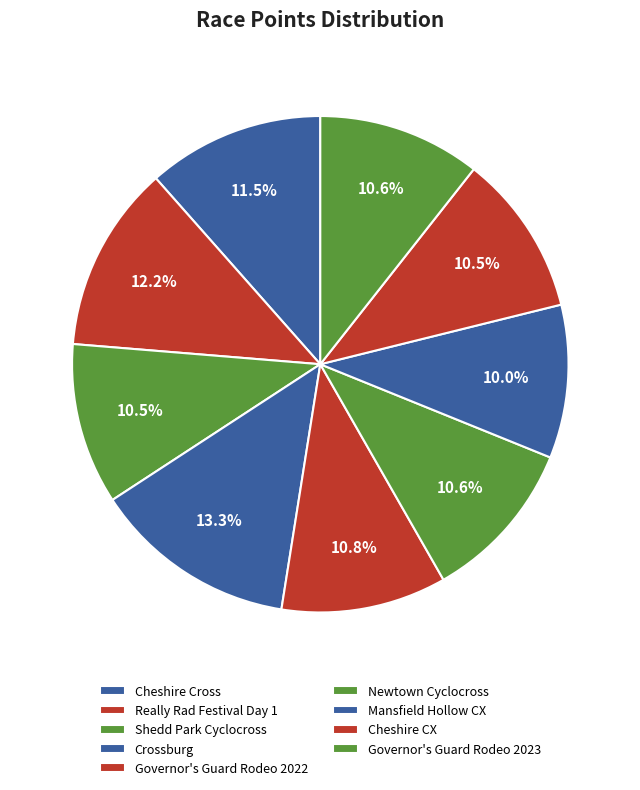

To the nearest percent, what percentage of the pie is Cheshire CX?

11%